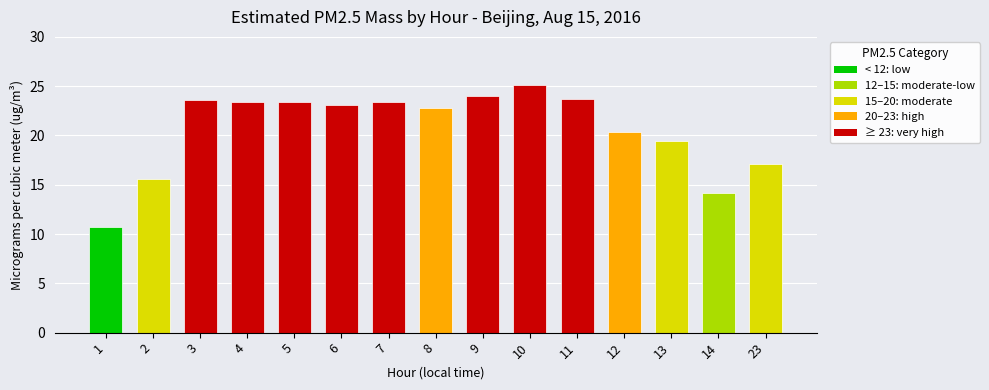

What is the sum of all values?

309.9